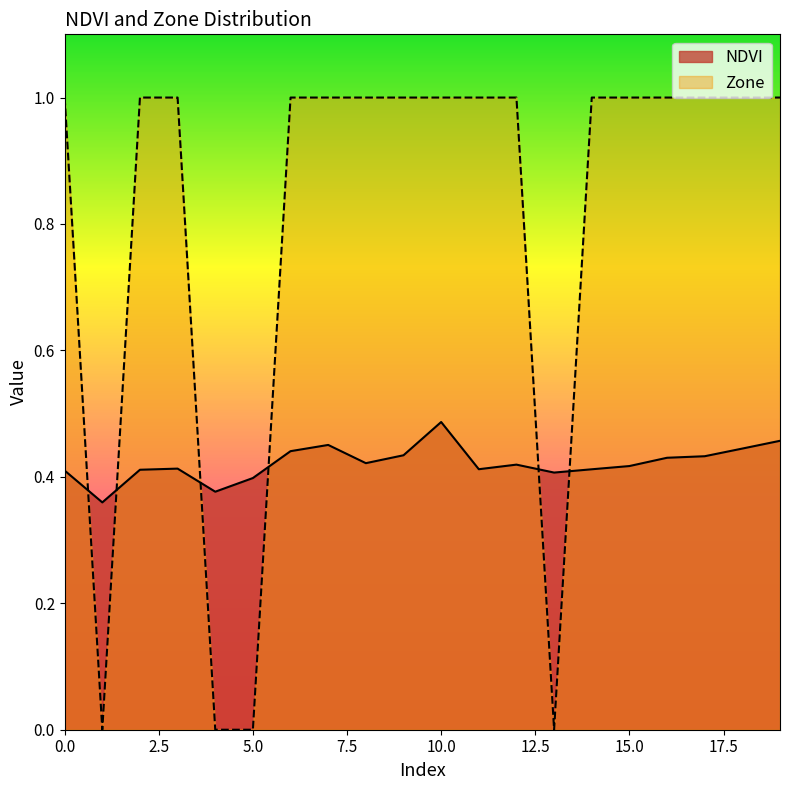

Reading left to right, what are all the values shown in this chart?

NDVI: 0=0.4	1=0.4	2=0.4	3=0.4	4=0.4	5=0.4	6=0.4	7=0.5	8=0.4	9=0.4	10=0.5	11=0.4	12=0.4	13=0.4	14=0.4	15=0.4	16=0.4	17=0.4	18=0.4	19=0.5
Zone: 0=1.0	1=0.0	2=1.0	3=1.0	4=0.0	5=0.0	6=1.0	7=1.0	8=1.0	9=1.0	10=1.0	11=1.0	12=1.0	13=0.0	14=1.0	15=1.0	16=1.0	17=1.0	18=1.0	19=1.0